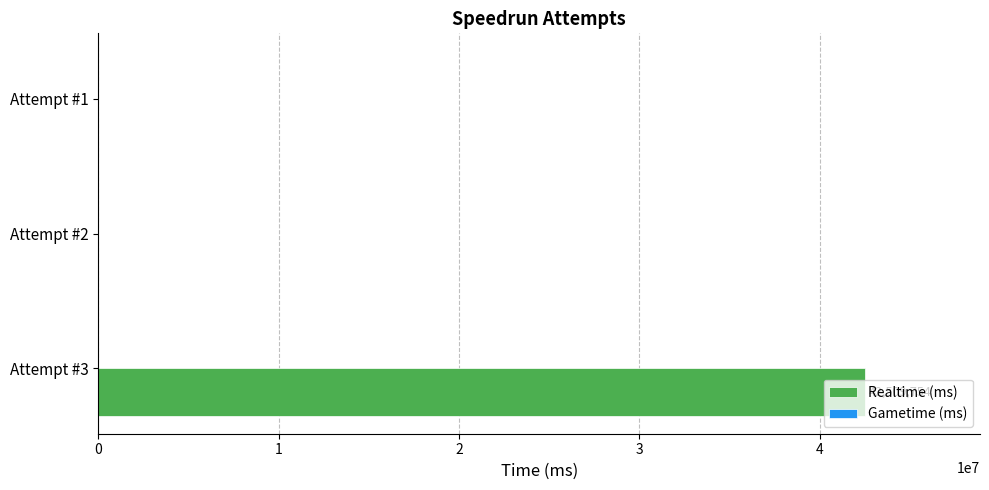

What is the sum of all values?

42509754